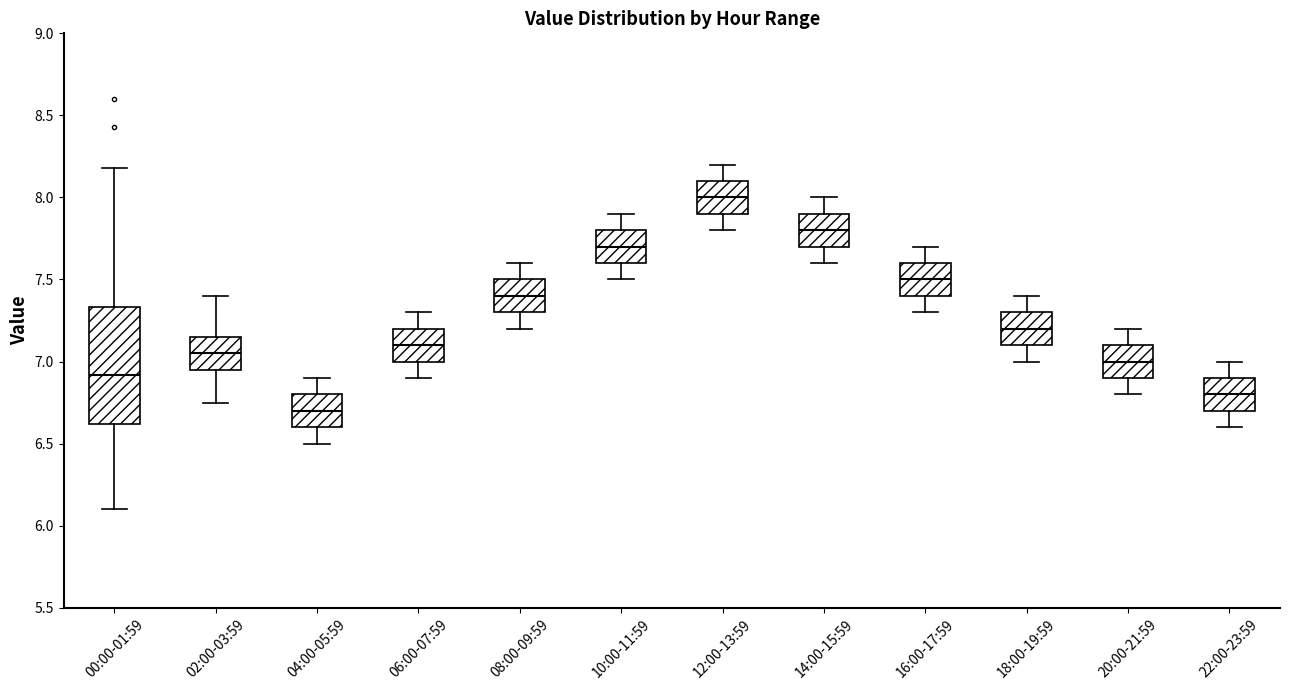

Which box is the tallest, from its lower edge to its upper edge?

00:00-01:59